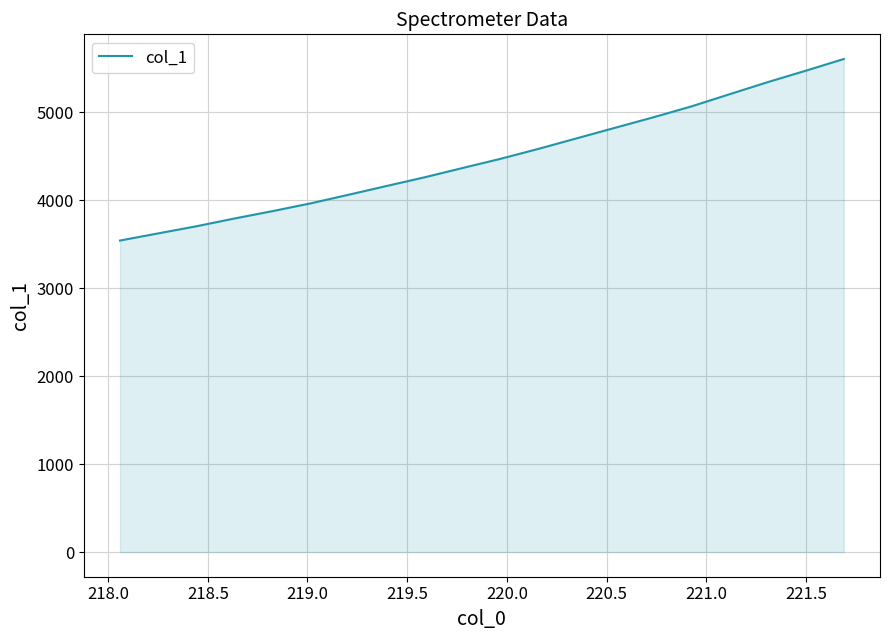

What is the difference between the maximum and minimum values?

2064.1